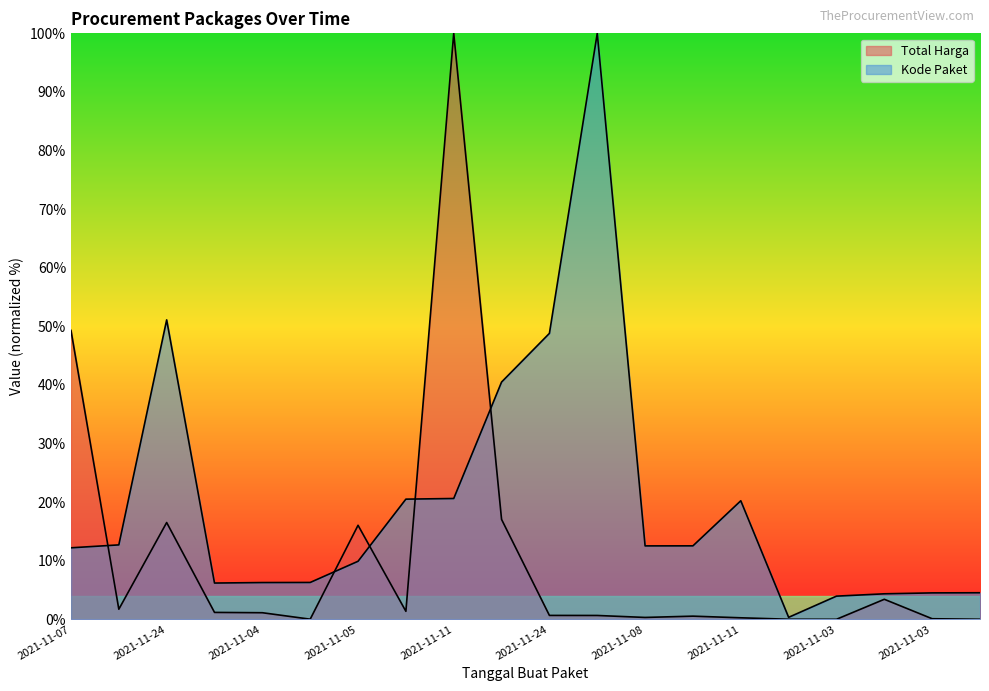

How many data points does each series have?

20